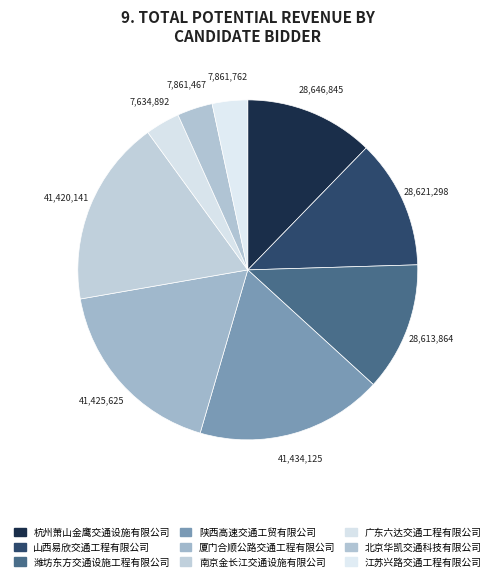

To the nearest percent, what portion does 江苏兴路交通工程有限公司 represent?

3%